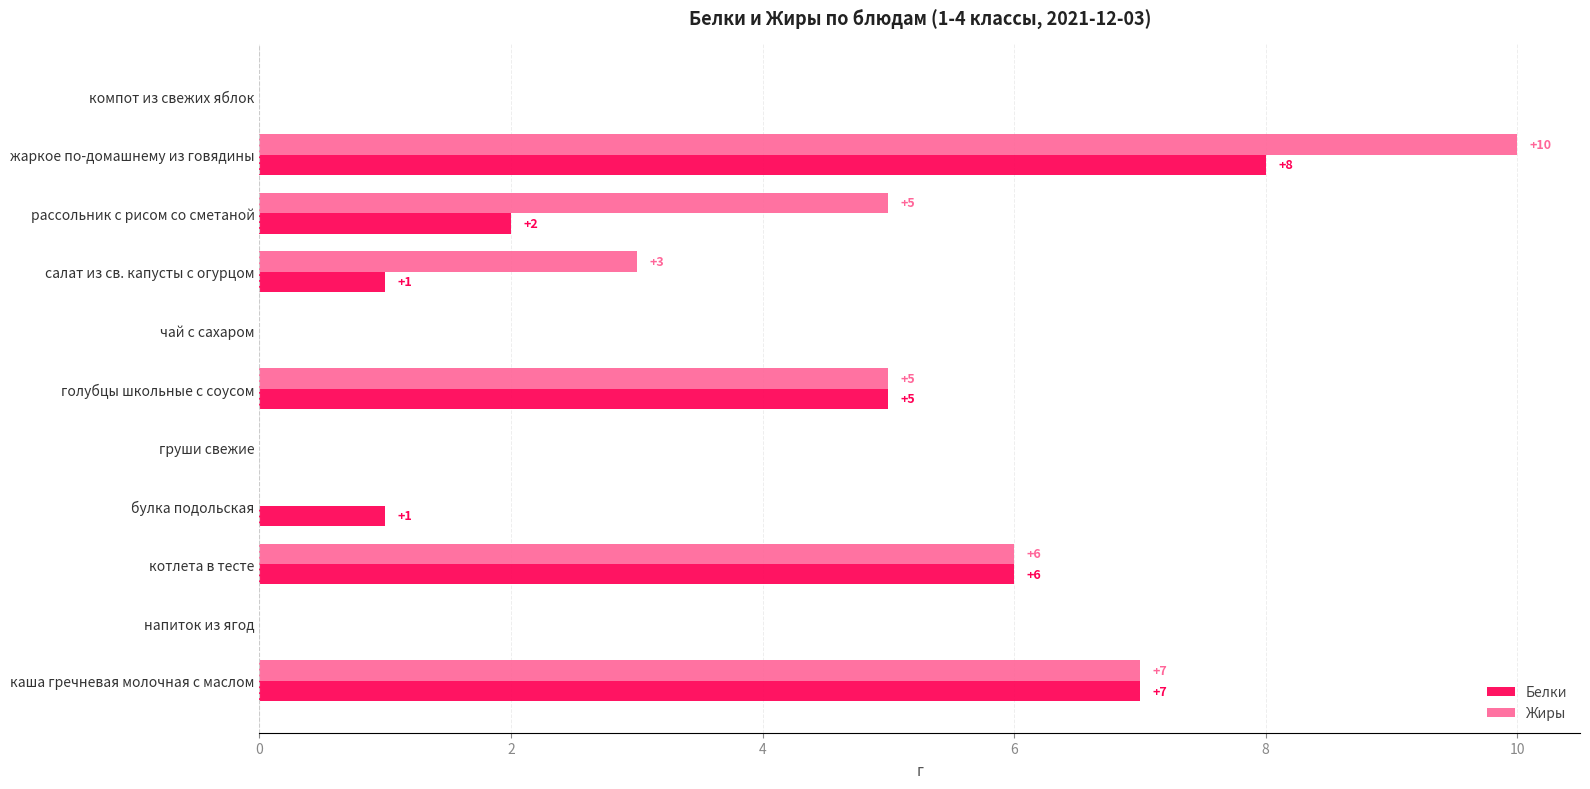

How many Белки values are between 0 and 6?

9